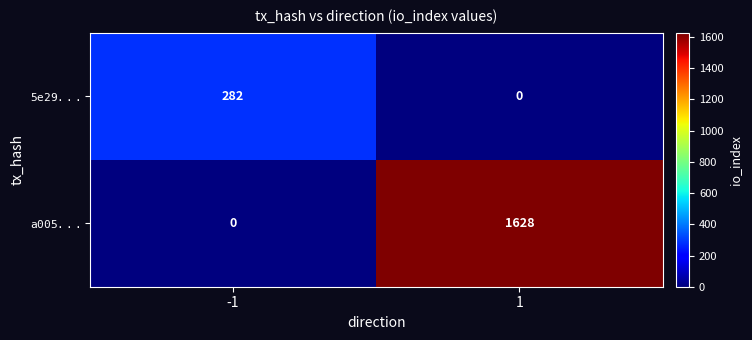

What is the spread (max minus min) of values at -1?

282